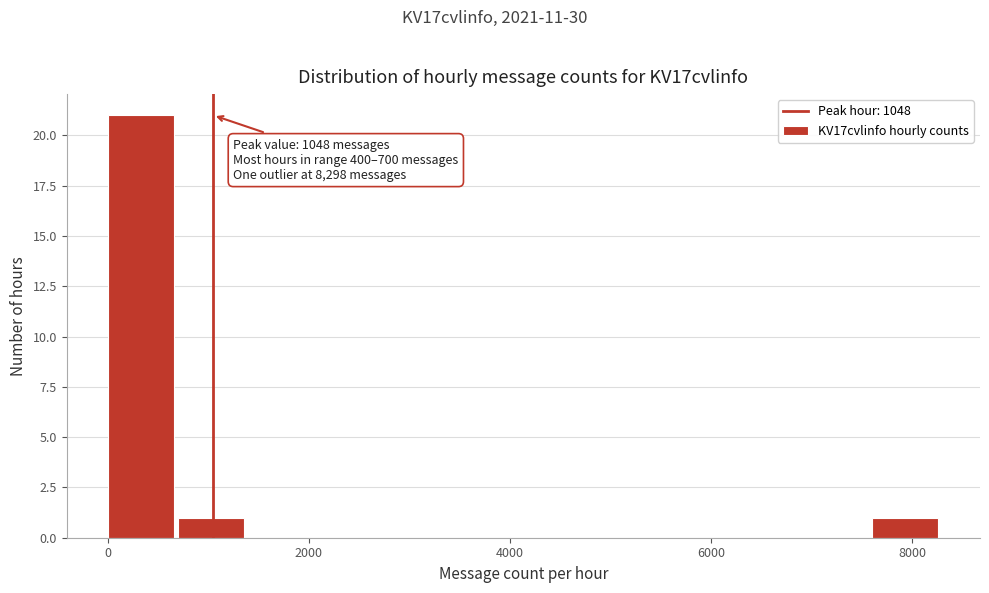

Around what value on the x-axis is the tallest bar? Give the approximate position of its centre, as read against the axis.

400